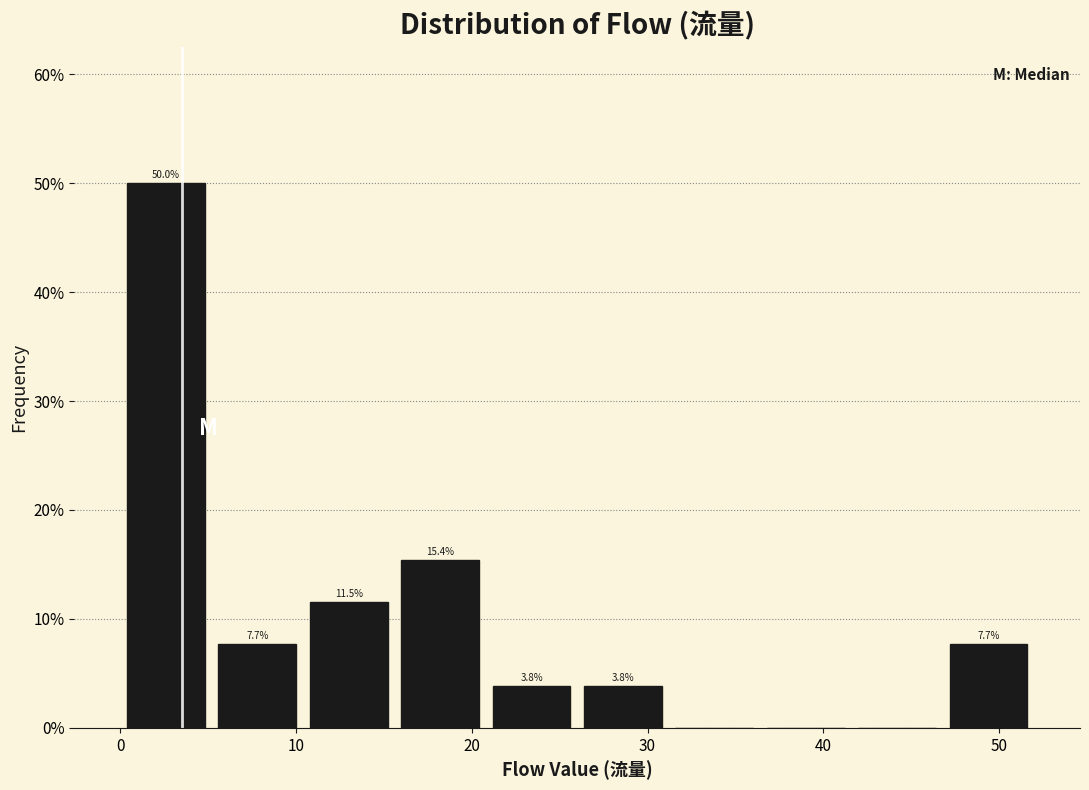

Which range on the x-axis has the tallest bar?

0.0 to 5.2